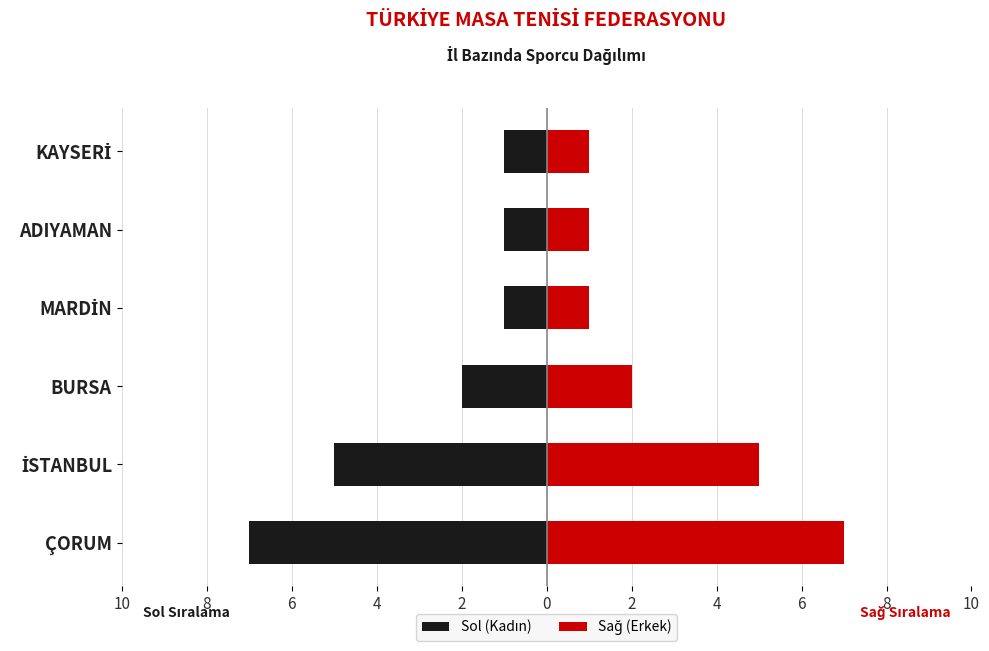

Reading right to left, transcribe all the data shown in this chart.

Sol (Kadın): -1	-1	-1	-2	-5	-7
Sağ (Erkek): 1	1	1	2	5	7